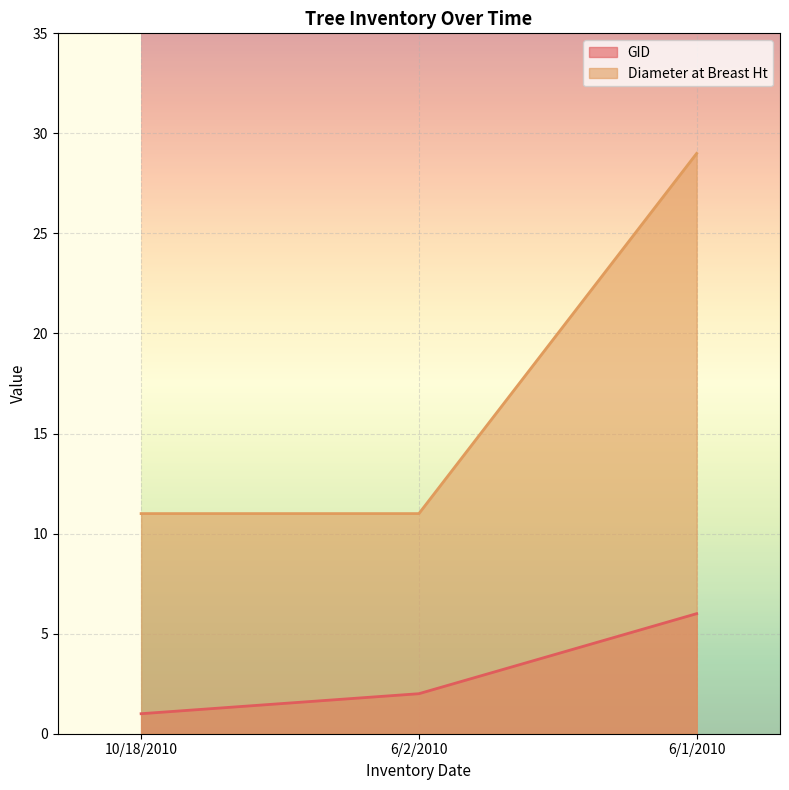

What are all the series names shown in the legend?

GID, Diameter at Breast Ht